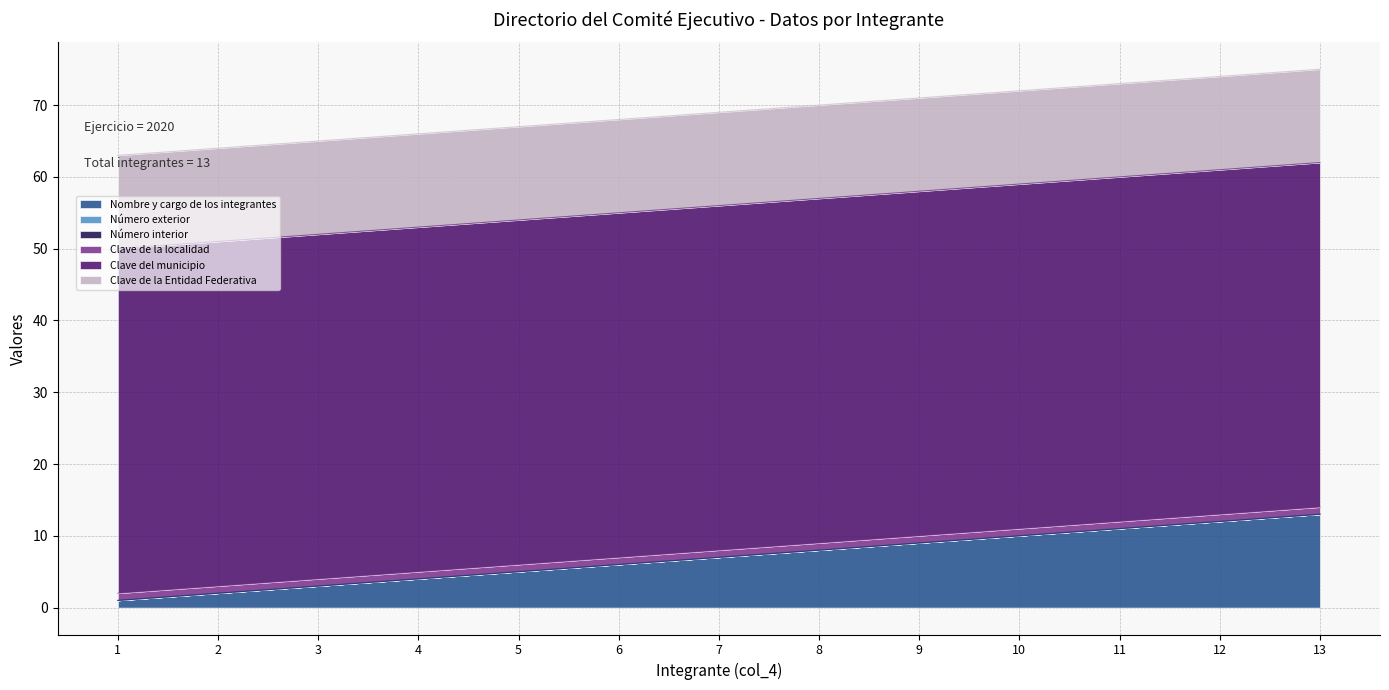

What is the value of the Clave del municipio point at the 4th from the left?

48